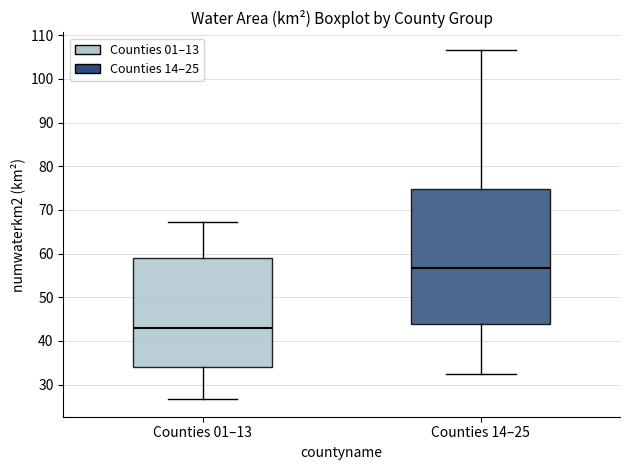

Reading left to right, transcribe this box plot: for each box, give where its median line is, the range the box spans, and where its two whiskers end, as read against the y-axis. The values are not printed on the chart, so give them approximately, as read against the axis.

Counties 01–13: median 43, box 34 to 59, whiskers 27 to 67
Counties 14–25: median 57, box 44 to 75, whiskers 33 to 107